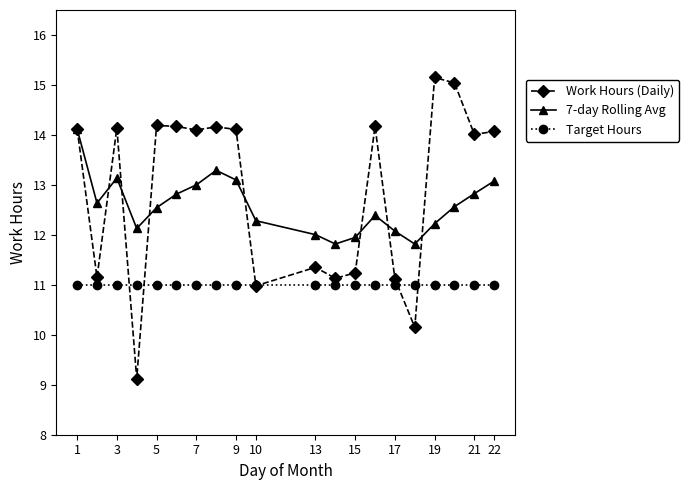

Which series has the widest spread of values?

Work Hours (Daily)